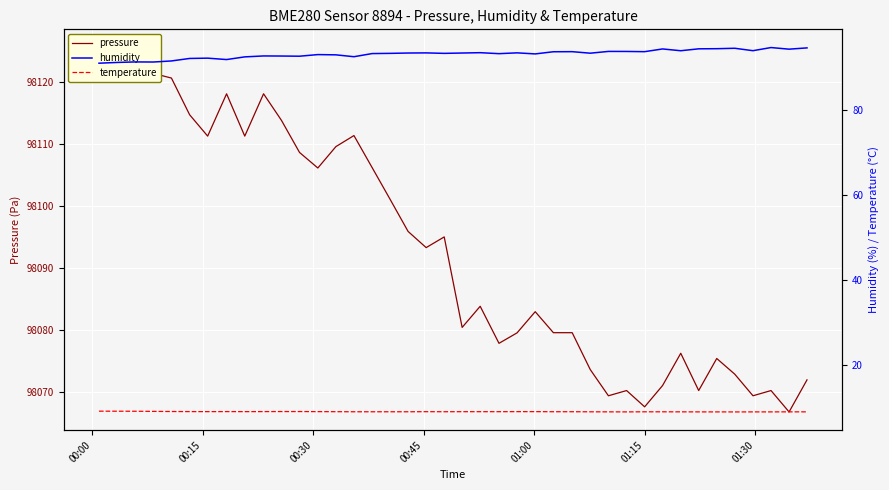

What is the average value of the humidity series?

93.2